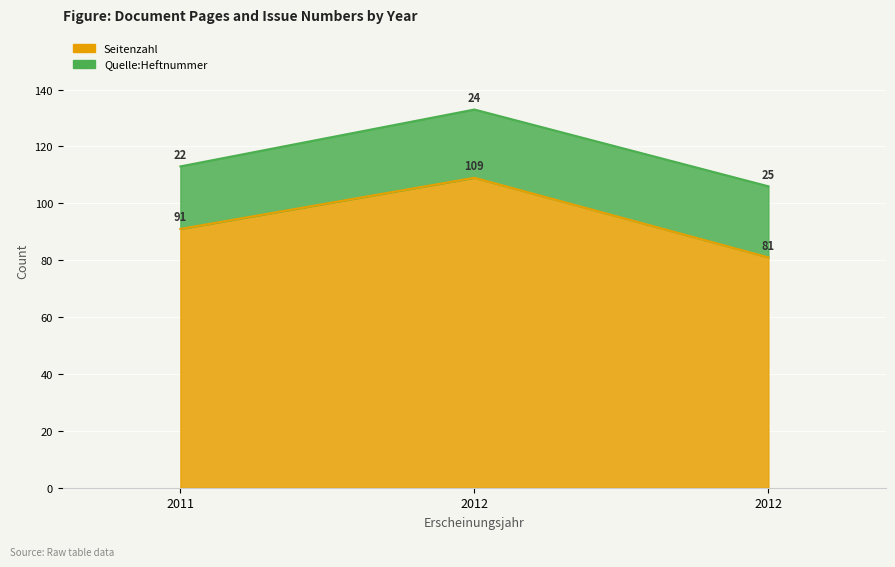

Approximately how many times larger is the value at 2012 compared to 2012?

1.3